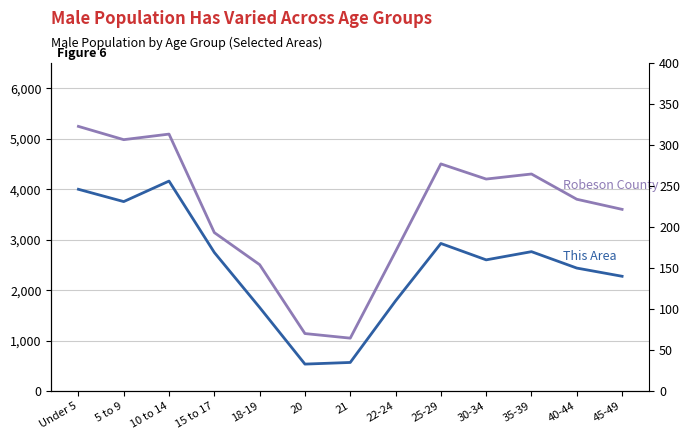

What are all the series names shown in the legend?

Robeson County, This Area